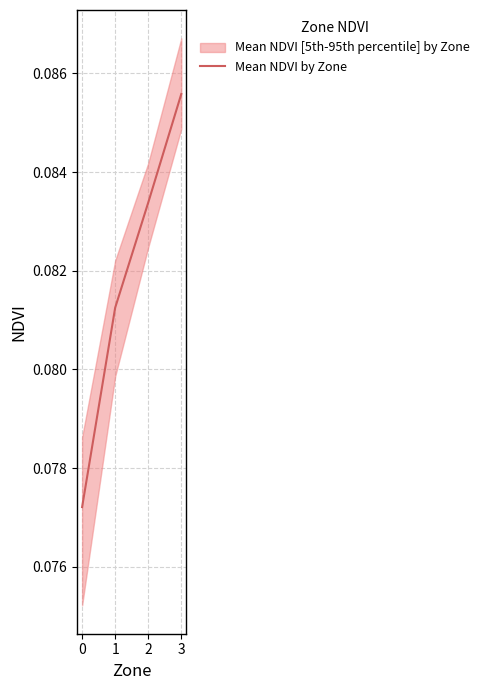

Rank the categories by value from lowest to highest.

0, 1, 2, 3